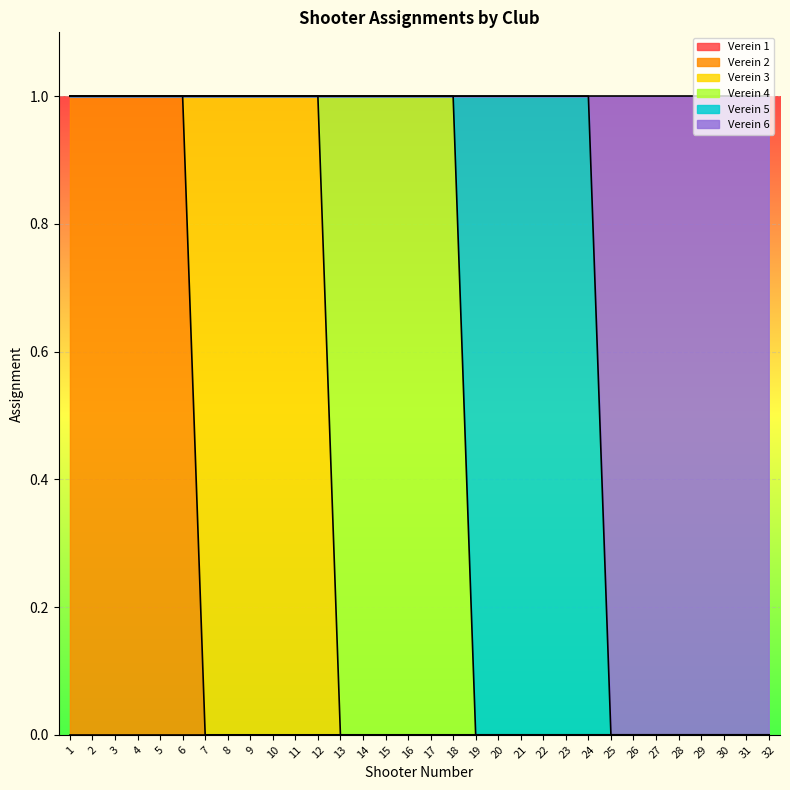

Which category has the highest value in the Verein 3 series?

7